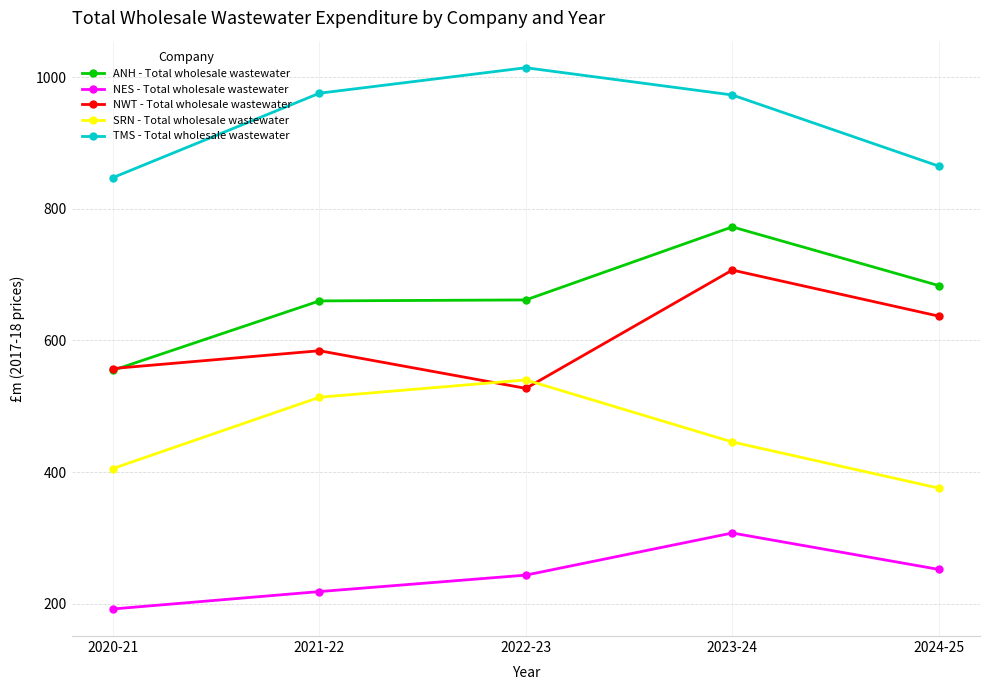

What position from the left is 2024-25?

5